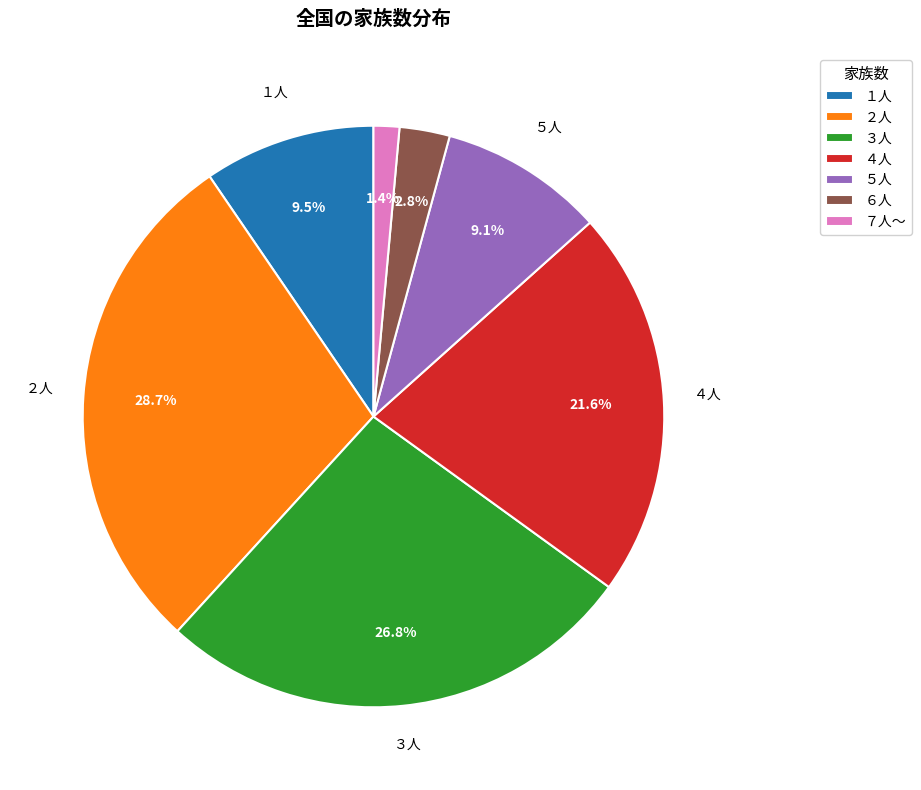

The ４人 slice represents 22% of the pie. True or false?

True